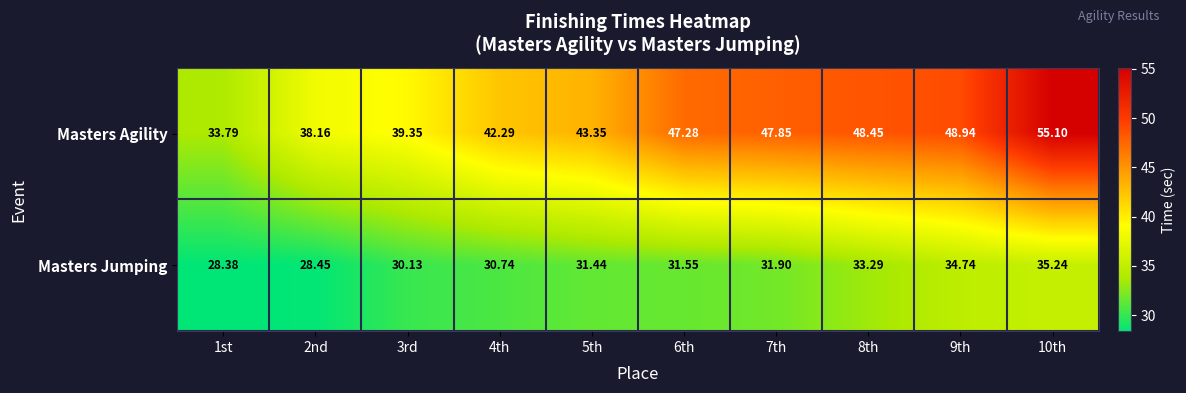

What is the greatest value displayed?

55.1